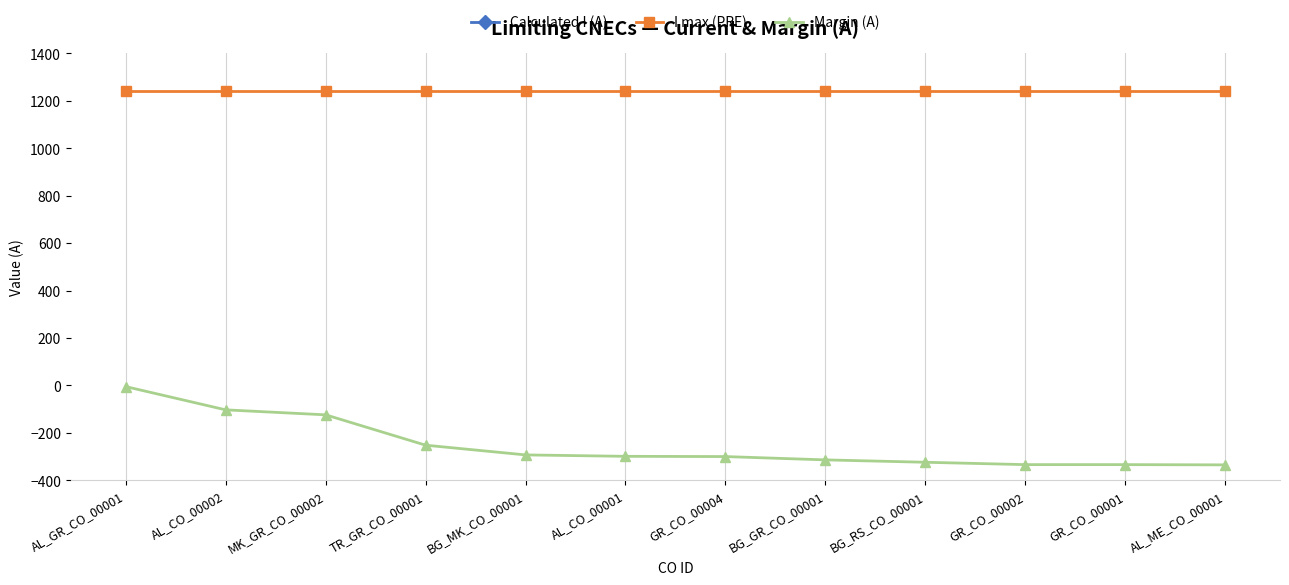

Which series has the largest range (max minus min)?

Calculated I (A)